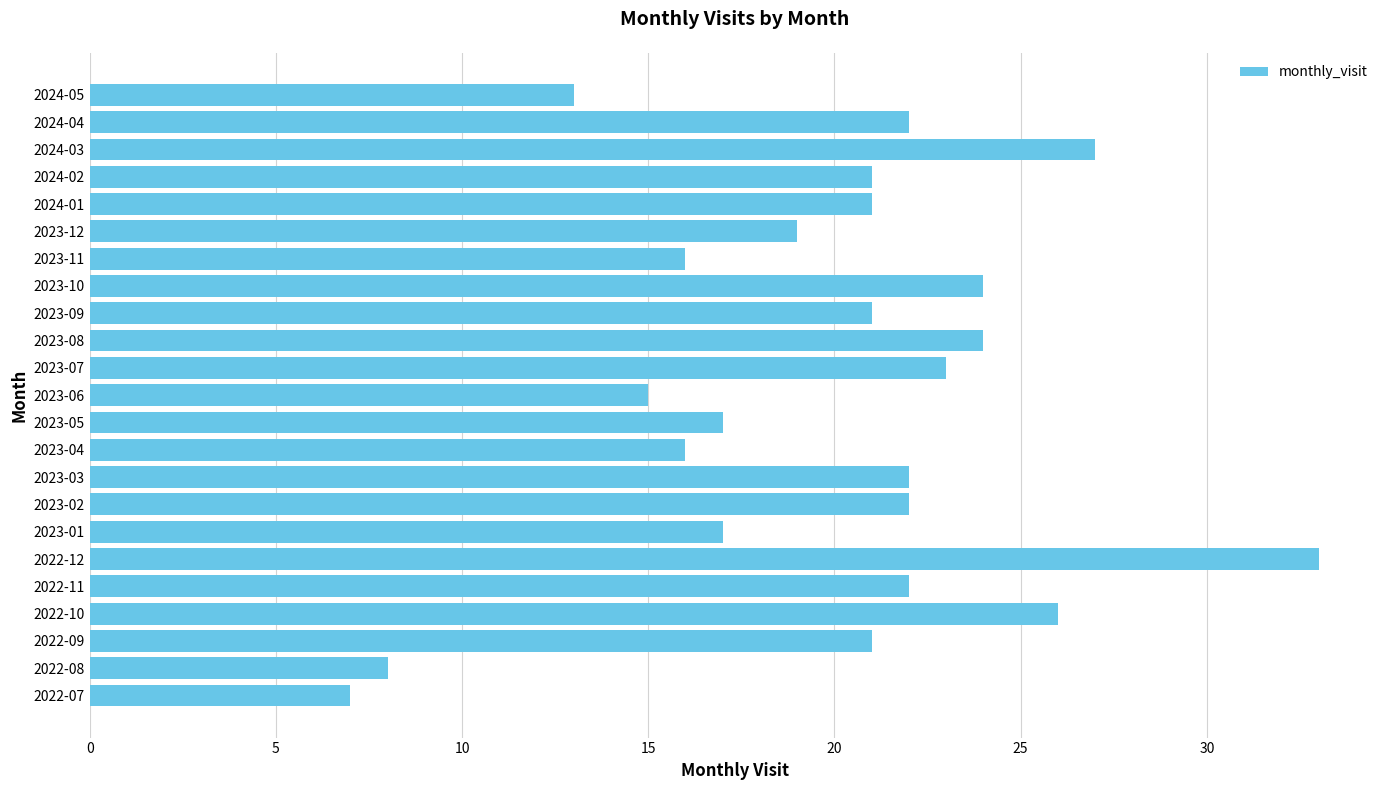

Which has a higher value, 2024-04 or 2023-11?

2024-04